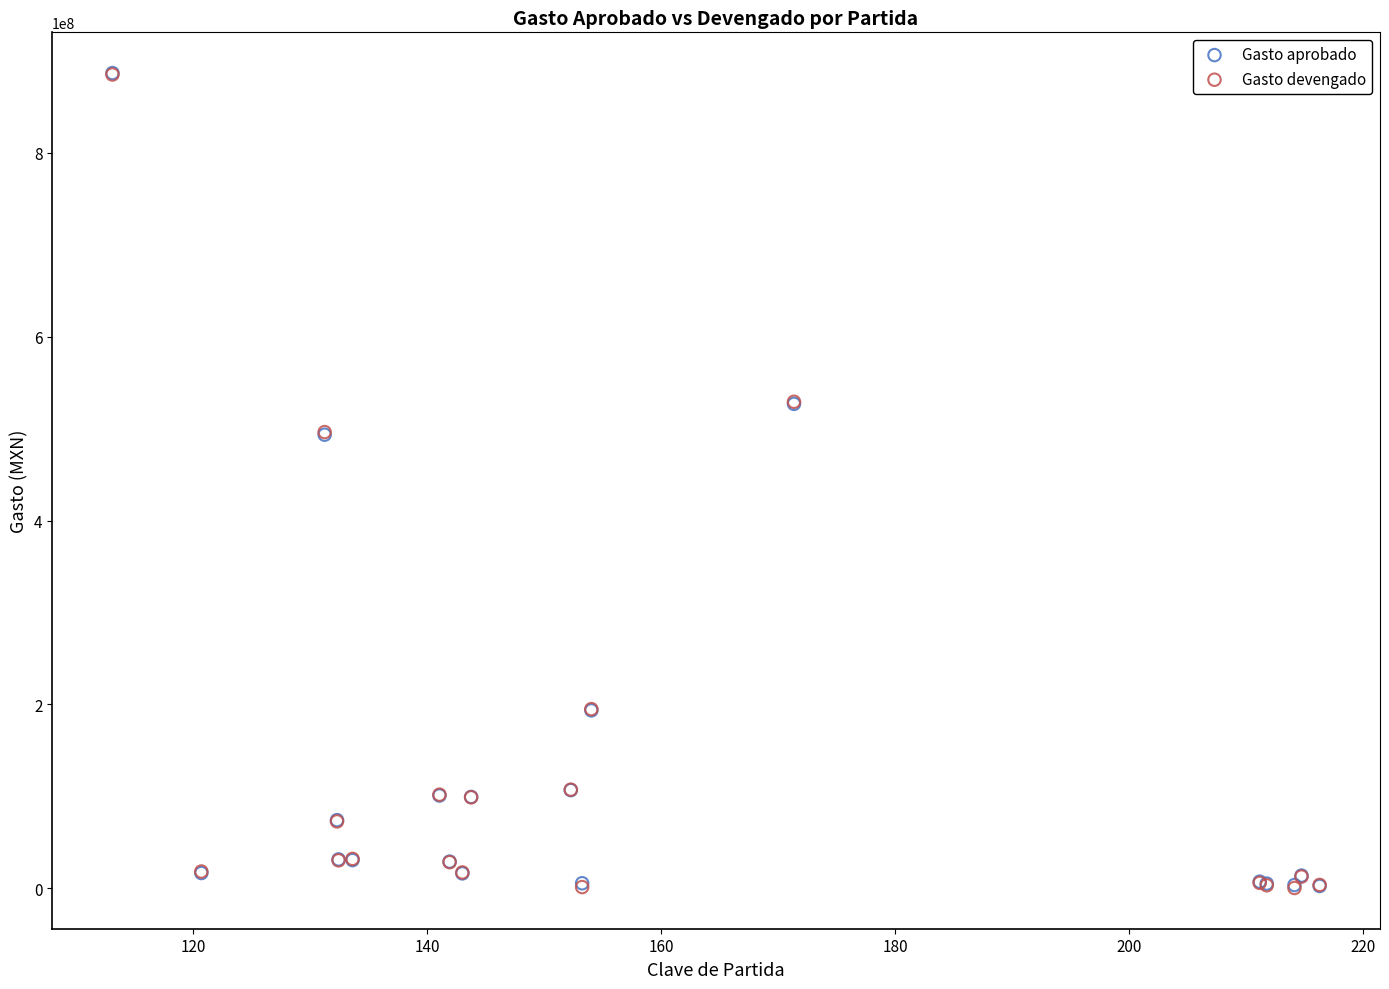

What are all the series names shown in the legend?

Gasto aprobado, Gasto devengado